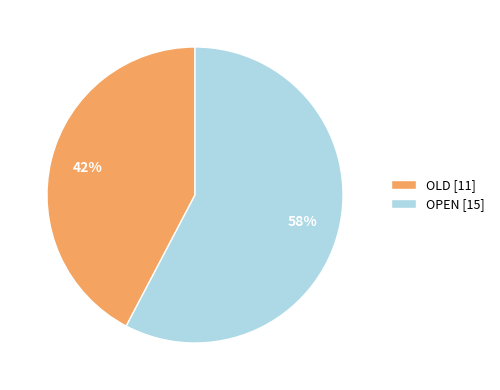

Between OPEN and OLD, which is larger?

OPEN